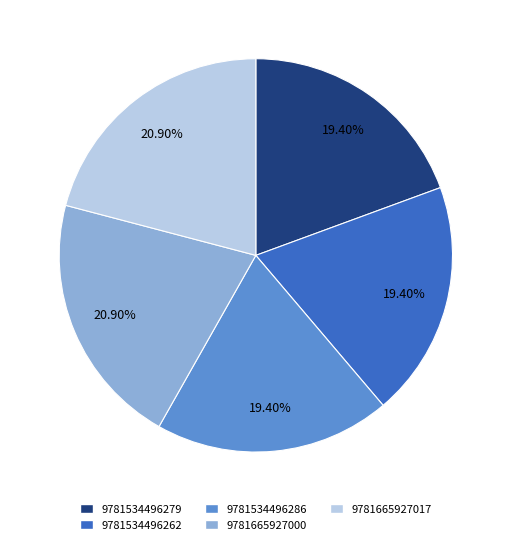

To the nearest percent, what portion does 9781534496286 represent?

19%